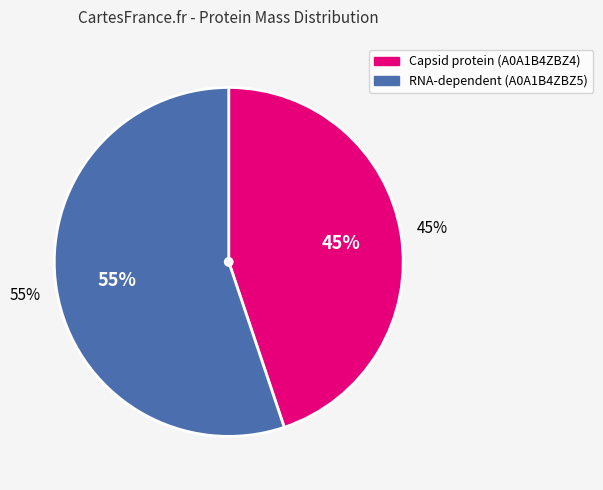

What percentage is NOT represented by RNA-dependent (A0A1B4ZBZ5)?

44.8%